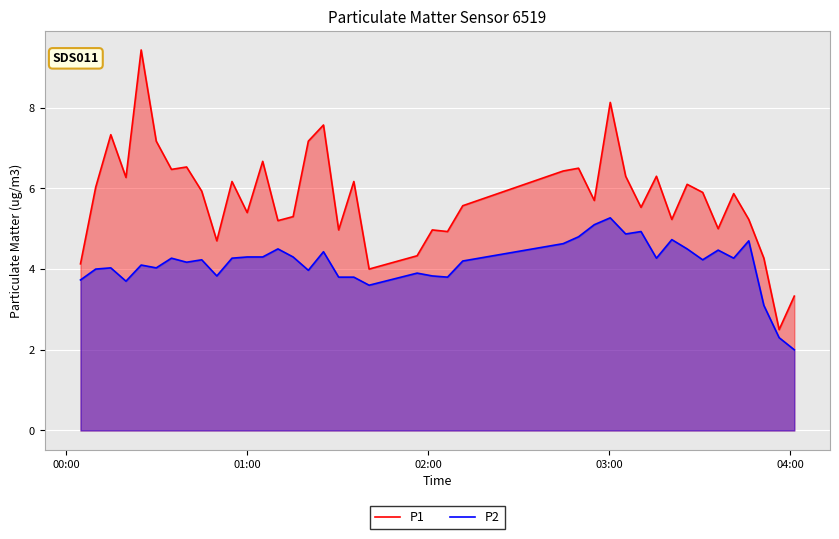

What is the difference between the maximum and minimum values in the P2 series?

3.3